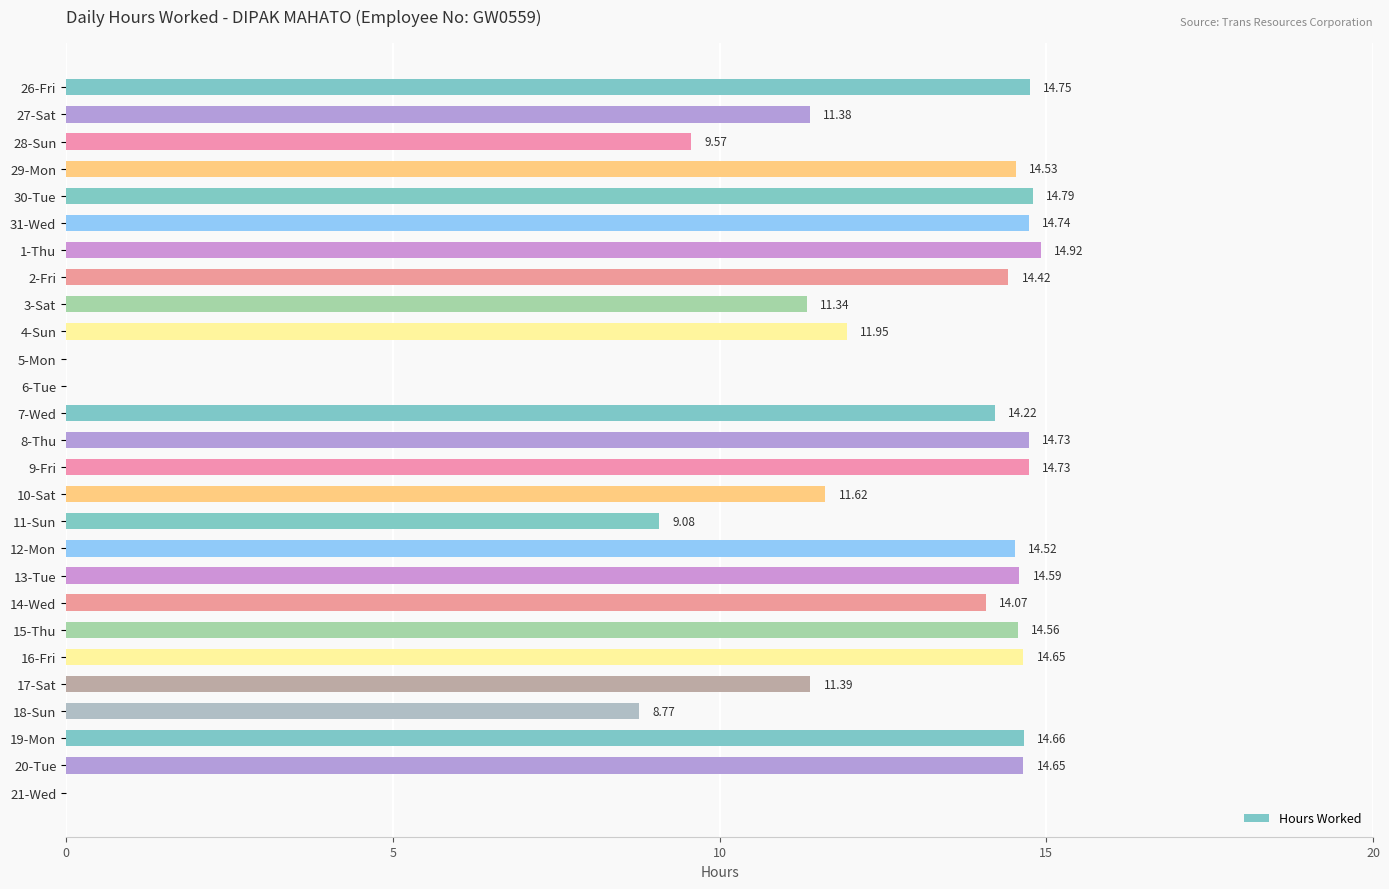

What is the change in value from 28-Sun to 14-Wed?

+4.5